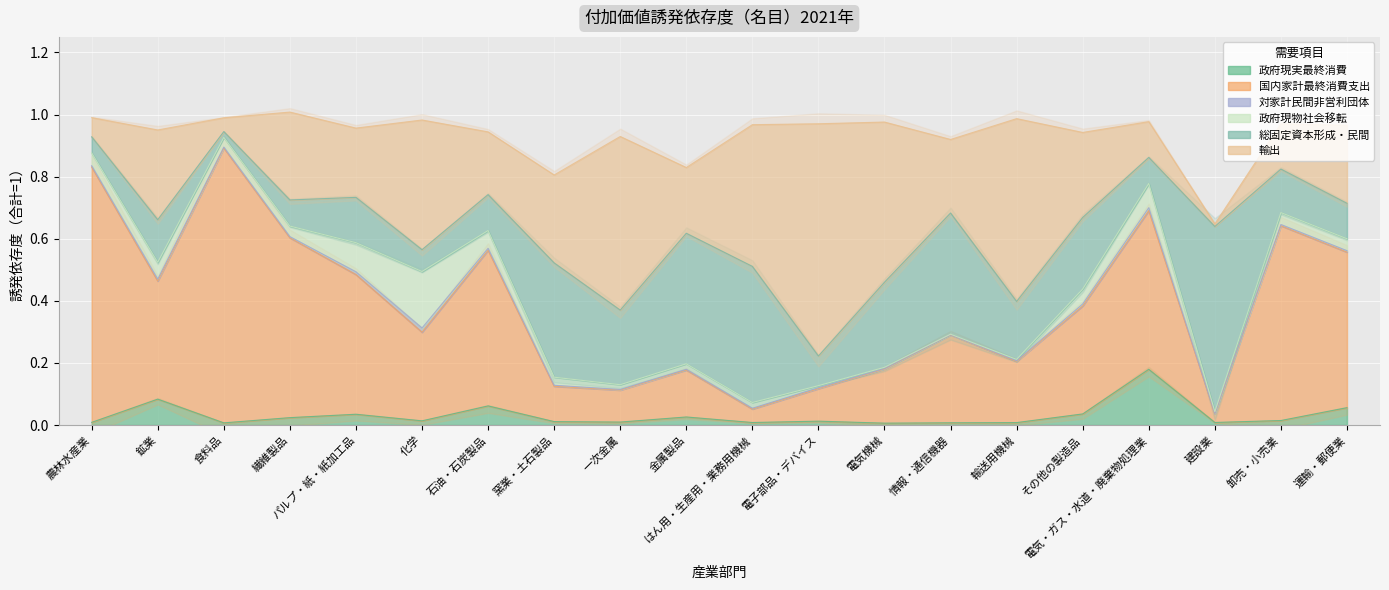

What is the spread (max minus min) of values at 繊維製品?

0.6